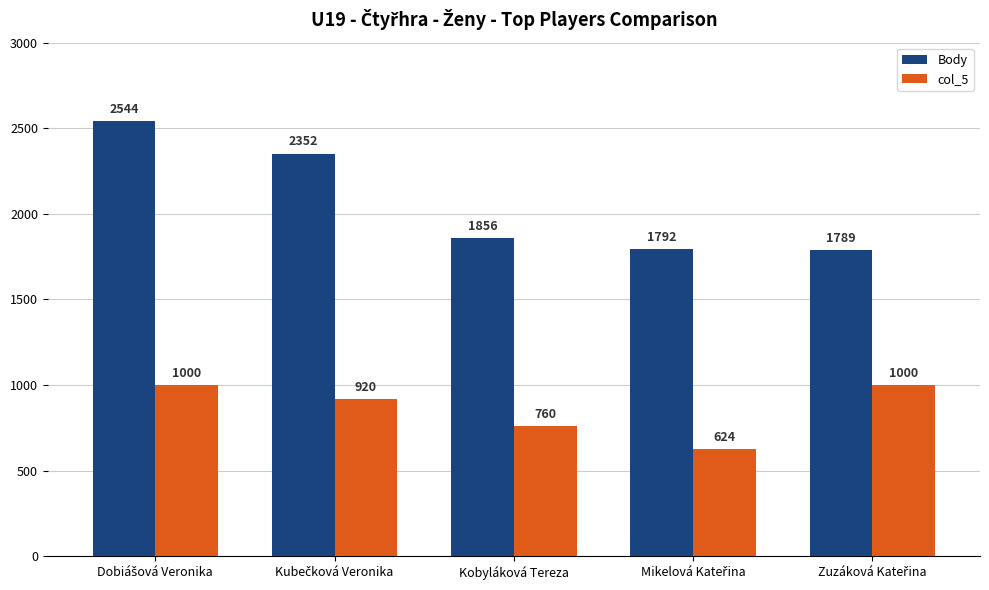

Rank the series by their maximum value, from highest to lowest.

Body, col_5